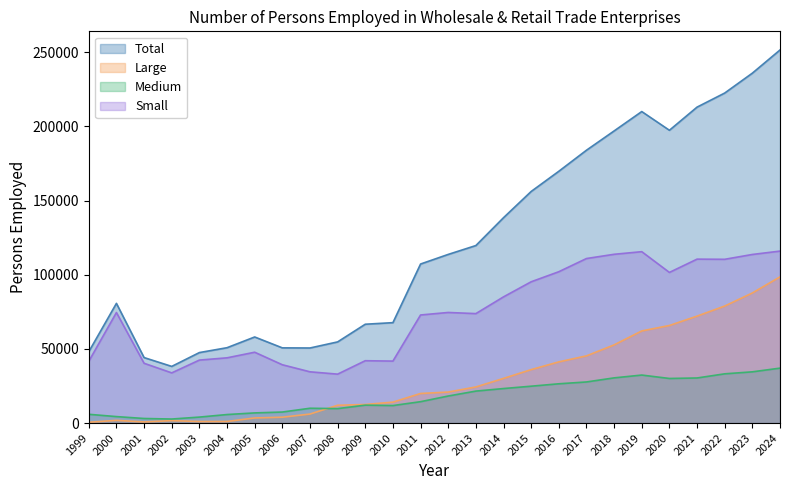

The Medium series shows 43020.1 at 2020. True or false?

False